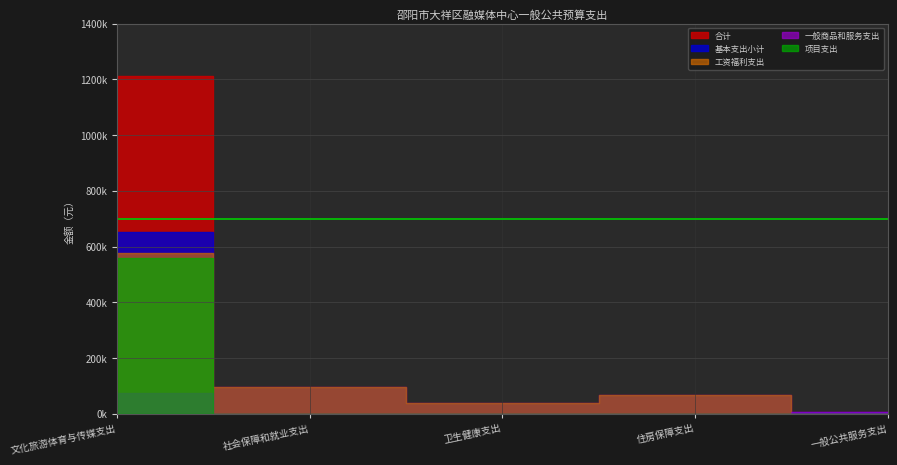

Count the number of data series in this chart.

5